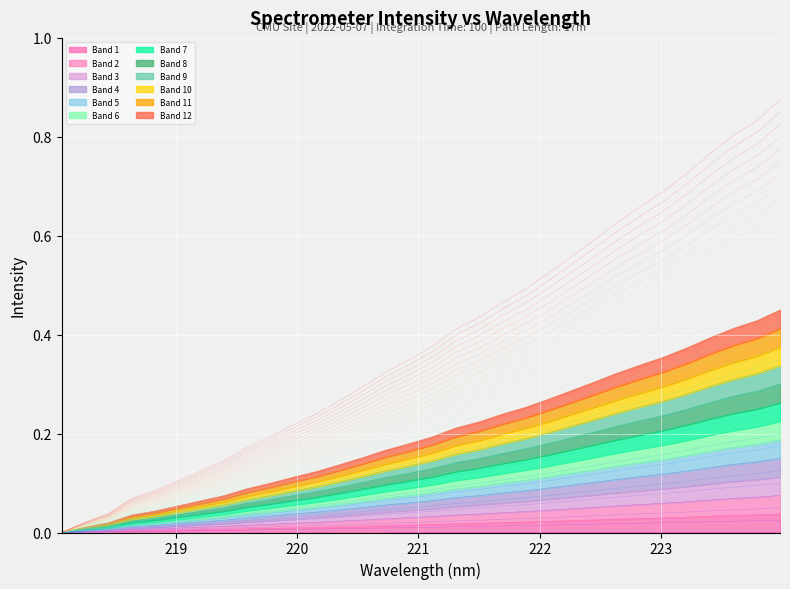

Rank the categories by value from lowest to highest.

218.0596, 218.2508, 218.442, 218.6332, 218.8244, 219.0156, 219.2067, 219.3979, 219.589, 219.7801, 219.9712, 220.1623, 220.3533, 220.5444, 220.7354, 220.9264, 221.1174, 221.3083, 221.4993, 221.6902, 221.8812, 222.0721, 222.263, 222.4538, 222.6447, 222.8355, 223.0264, 223.2172, 223.408, 223.5987, 223.7895, 223.9802